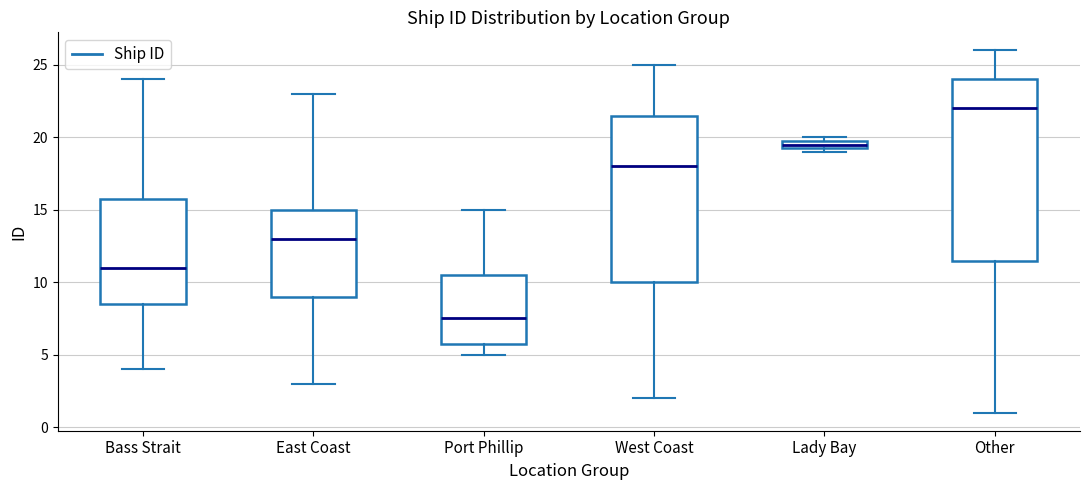

Which box is the tallest, from its lower edge to its upper edge?

Other